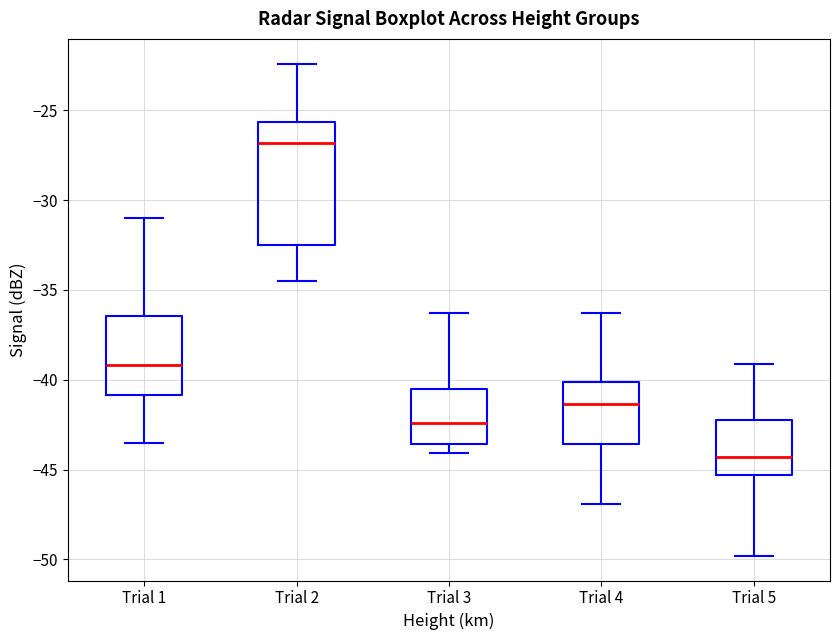

Reading left to right, transcribe this box plot: for each box, give where its median line is, the range the box spans, and where its two whiskers end, as read against the y-axis. The values are not printed on the chart, so give them approximately, as read against the axis.

Trial 1: median -39.0, box -41.0 to -36.5, whiskers -43.5 to -31.0
Trial 2: median -27.0, box -32.5 to -25.5, whiskers -34.5 to -22.5
Trial 3: median -42.5, box -43.5 to -40.5, whiskers -44.0 to -36.5
Trial 4: median -41.5, box -43.5 to -40.0, whiskers -47.0 to -36.5
Trial 5: median -44.5, box -45.5 to -42.0, whiskers -50.0 to -39.0